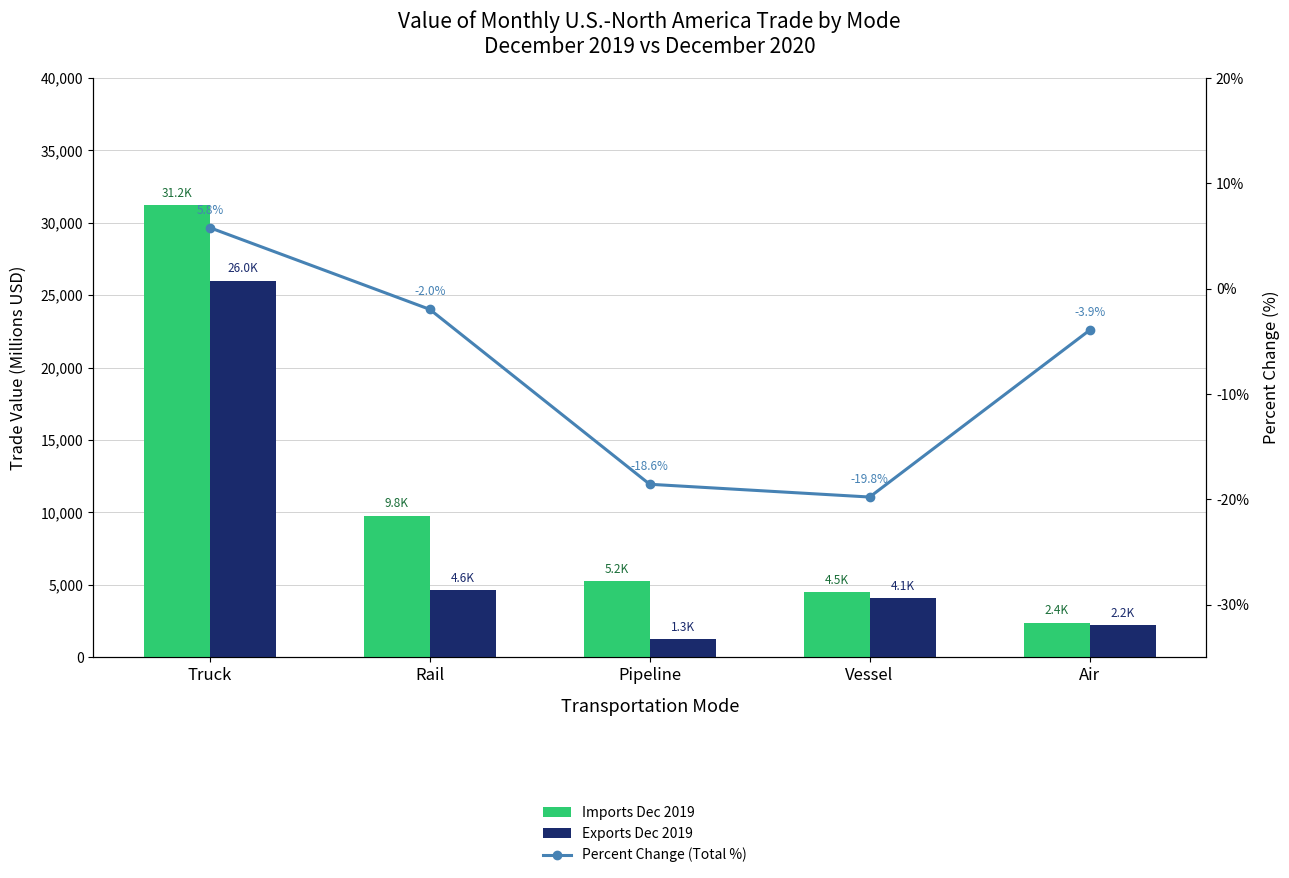

Reading left to right, extract all data points from this chart.

Imports Dec 2019: Truck=31224.9	Rail=9786.4	Pipeline=5248.2	Vessel=4480.1	Air=2378.5
Exports Dec 2019: Truck=25988.5	Rail=4640.5	Pipeline=1265.7	Vessel=4074.8	Air=2216.5
Percent Change (Total %): Truck=5.8	Rail=-2.0	Pipeline=-18.6	Vessel=-19.8	Air=-3.9